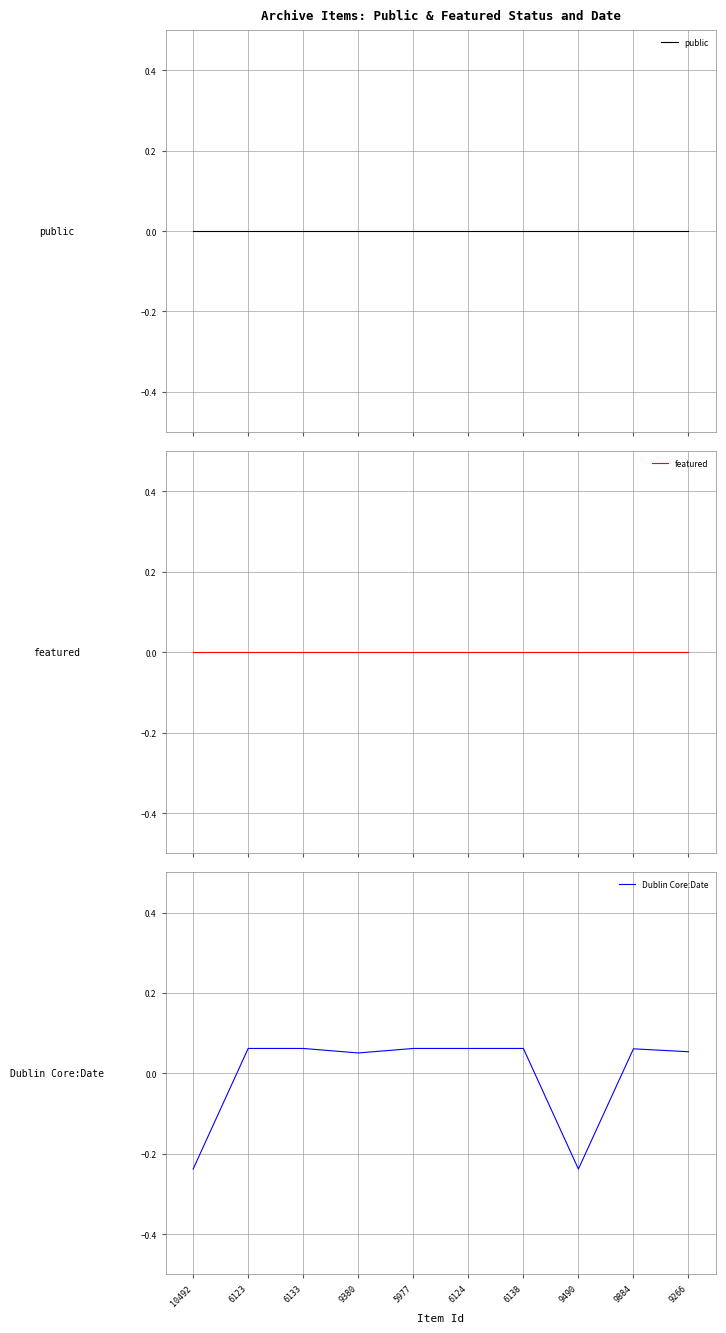

How many lines are shown in the chart?

3